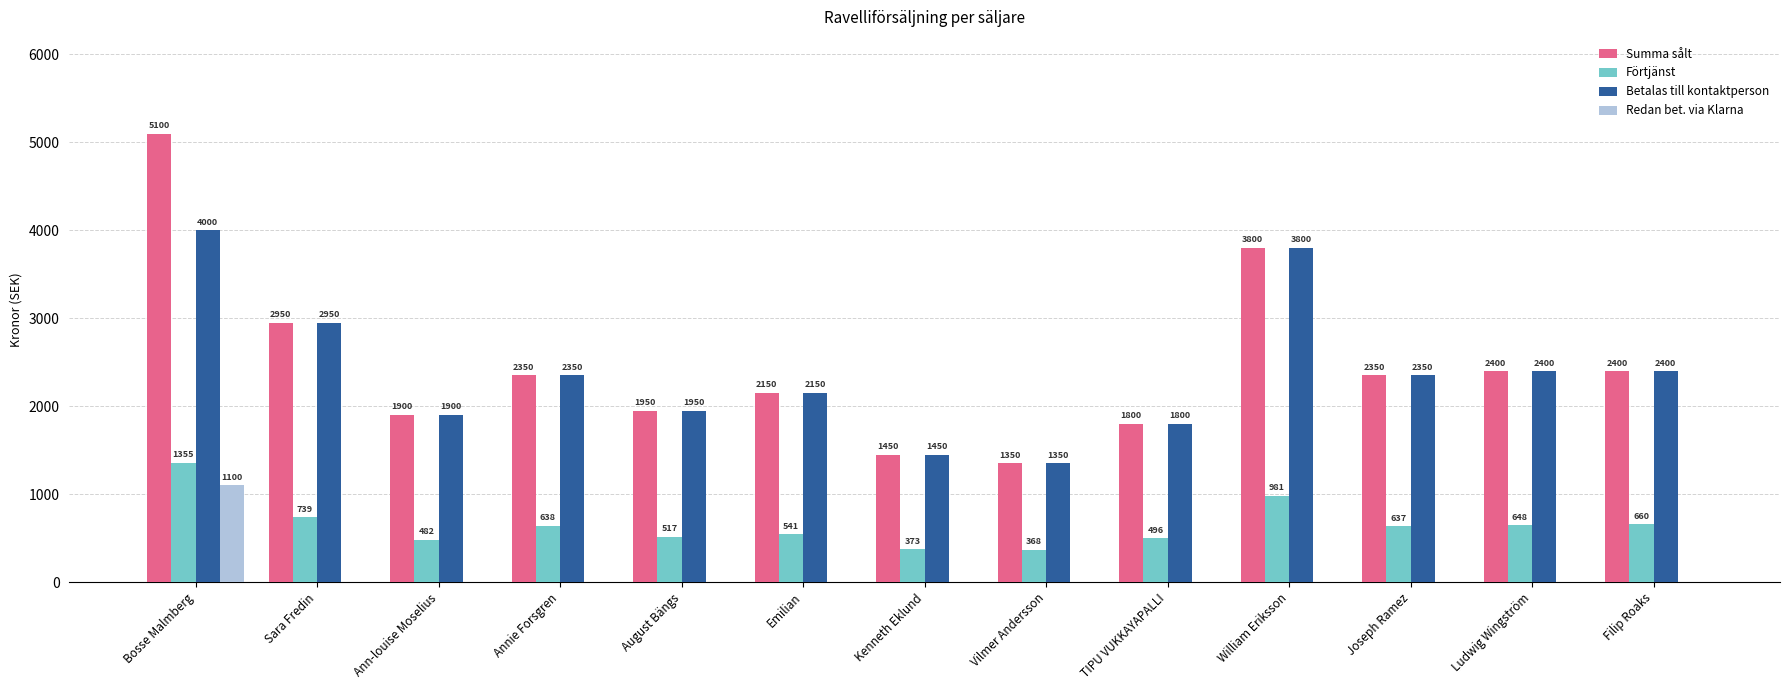

Reading left to right, transcribe all the data shown in this chart.

Summa sålt: Bosse Malmberg=5100	Sara Fredin=2950	Ann-louise Moselius=1900	Annie Forsgren=2350	August Bängs=1950	Emilian=2150	Kenneth Eklund=1450	Vilmer Andersson=1350	TIPU VUKKAYAPALLI=1800	William Eriksson=3800	Joseph Ramez=2350	Ludwig Wingström=2400	Filip Roaks=2400
Förtjänst: Bosse Malmberg=1355	Sara Fredin=739	Ann-louise Moselius=482	Annie Forsgren=638	August Bängs=517	Emilian=541	Kenneth Eklund=373	Vilmer Andersson=368	TIPU VUKKAYAPALLI=496	William Eriksson=981	Joseph Ramez=637	Ludwig Wingström=648	Filip Roaks=660
Betalas till kontaktperson: Bosse Malmberg=4000	Sara Fredin=2950	Ann-louise Moselius=1900	Annie Forsgren=2350	August Bängs=1950	Emilian=2150	Kenneth Eklund=1450	Vilmer Andersson=1350	TIPU VUKKAYAPALLI=1800	William Eriksson=3800	Joseph Ramez=2350	Ludwig Wingström=2400	Filip Roaks=2400
Redan bet. via Klarna: Bosse Malmberg=1100	Sara Fredin=0	Ann-louise Moselius=0	Annie Forsgren=0	August Bängs=0	Emilian=0	Kenneth Eklund=0	Vilmer Andersson=0	TIPU VUKKAYAPALLI=0	William Eriksson=0	Joseph Ramez=0	Ludwig Wingström=0	Filip Roaks=0